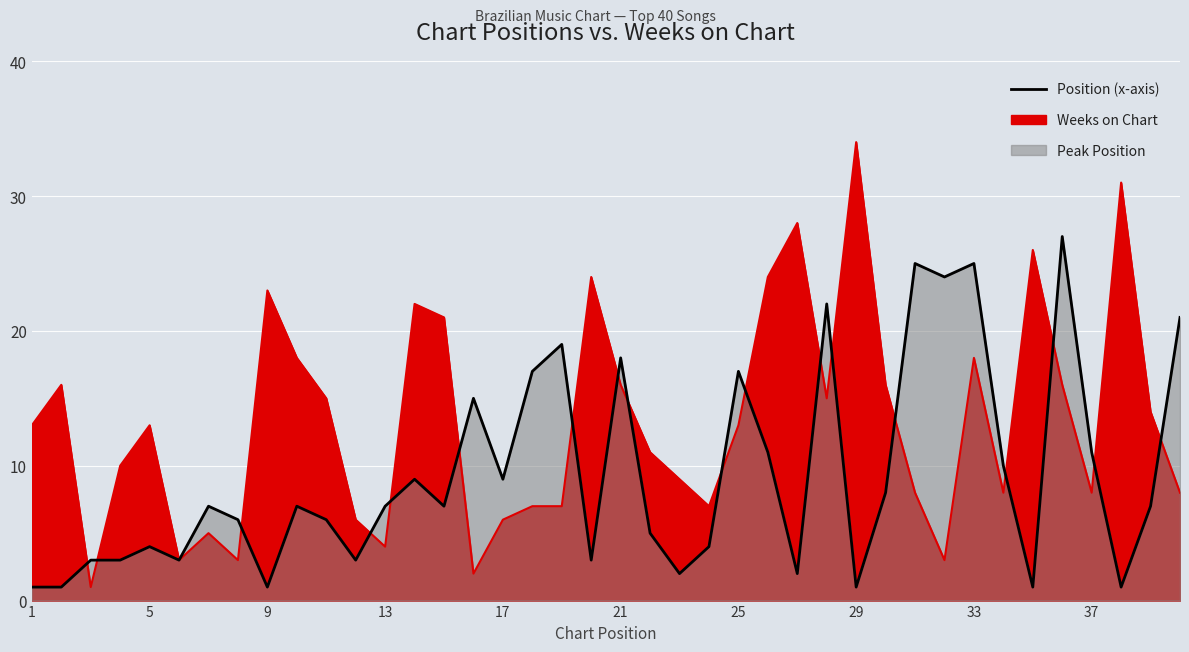

How many lines are shown in the chart?

2